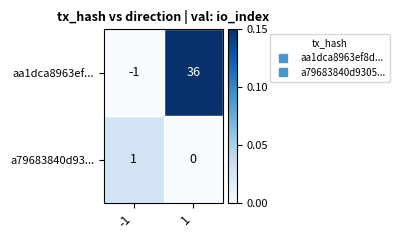

Rank the series by their maximum value, from highest to lowest.

aa1dca8963ef..., a79683840d93...